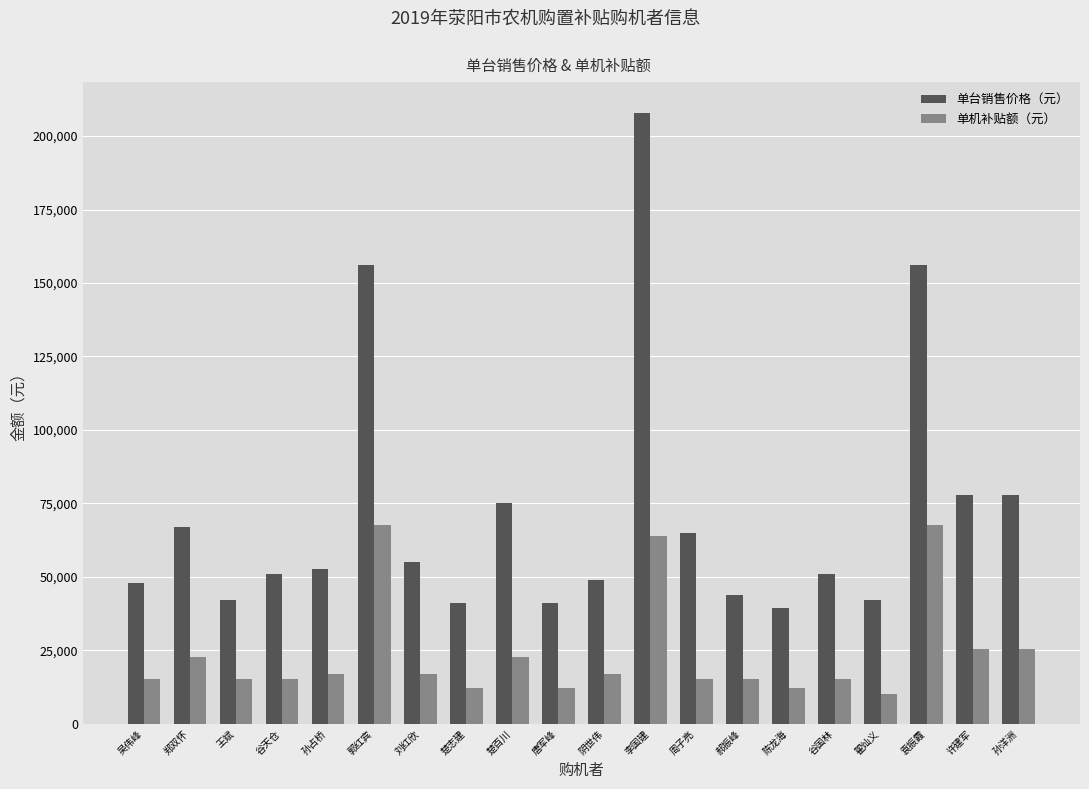

How many groups of bars are there?

20